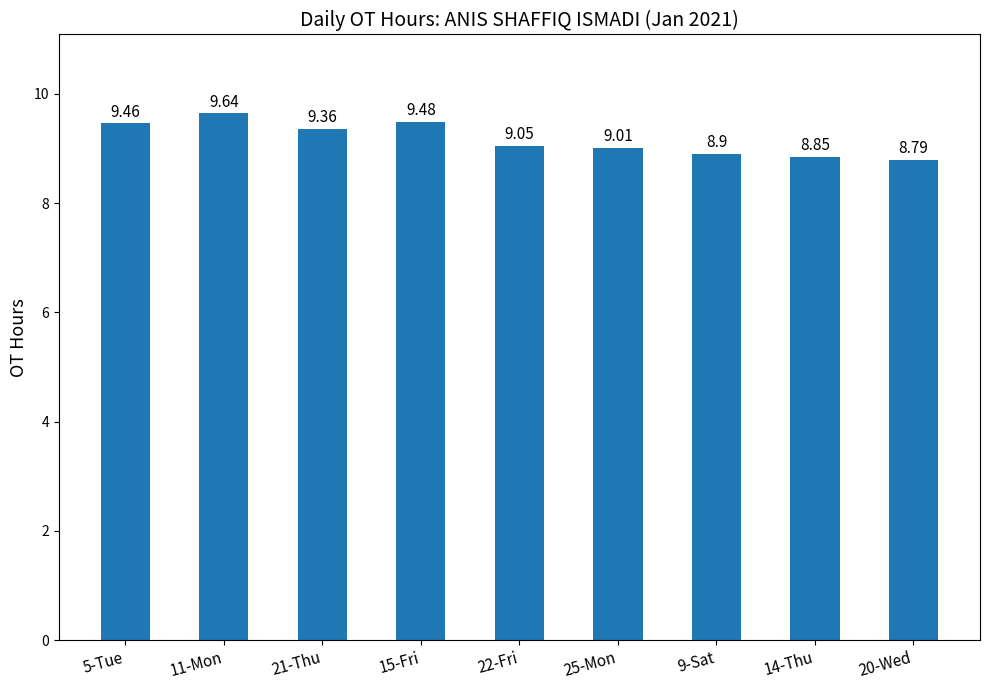

How many values exceed 9?

6